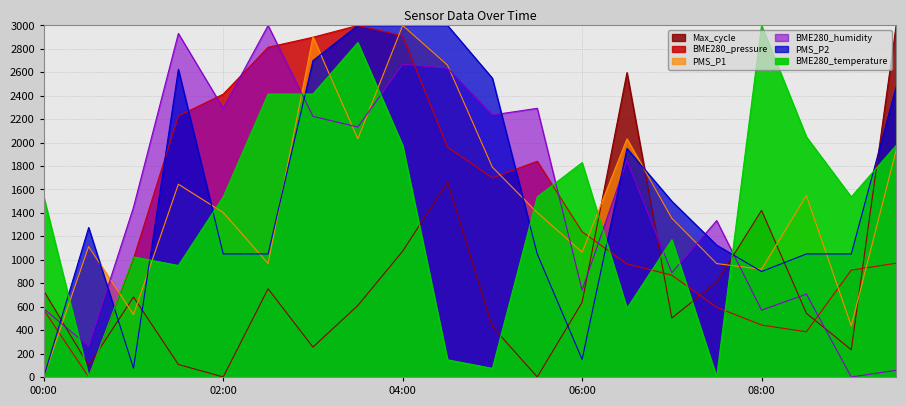

True or false: BME280_pressure and BME280_temperature intersect in this chart.

True